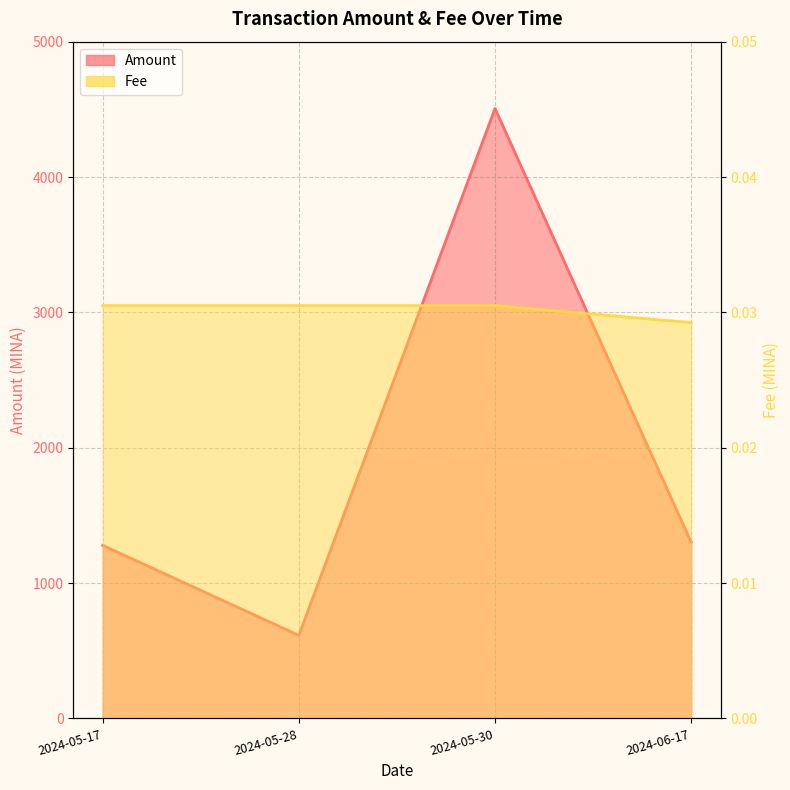

What is the label of the 2nd point from the right?

2024-05-30